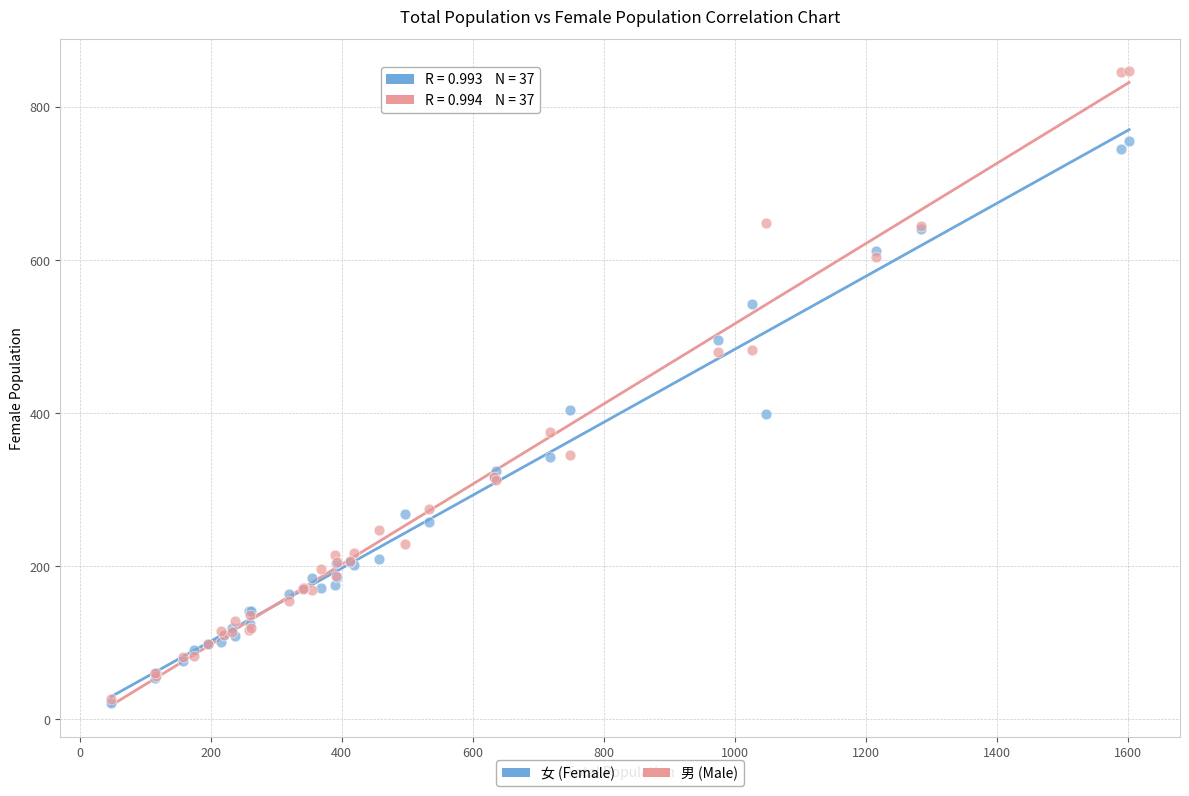

Which series reaches the maximum Y coordinate?

男 (Male)